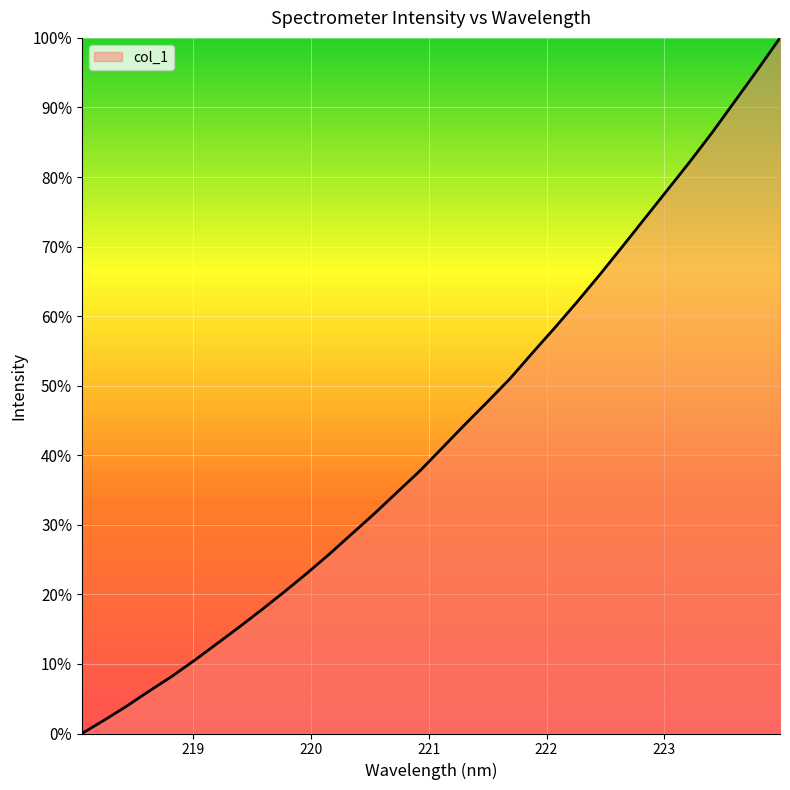

What is the difference between the maximum and minimum values?

100.0